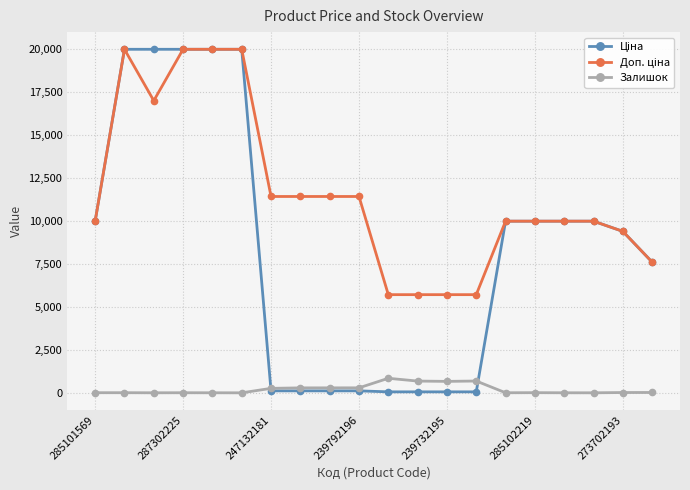

What is the greatest value displayed?

19964.2